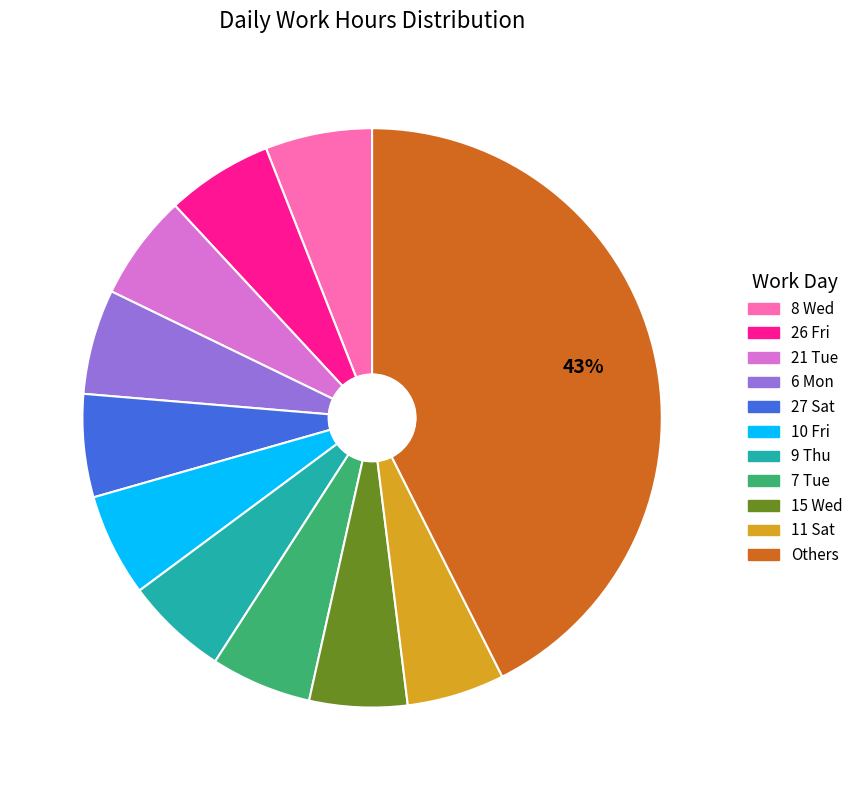

How many segments does this pie chart have?

11